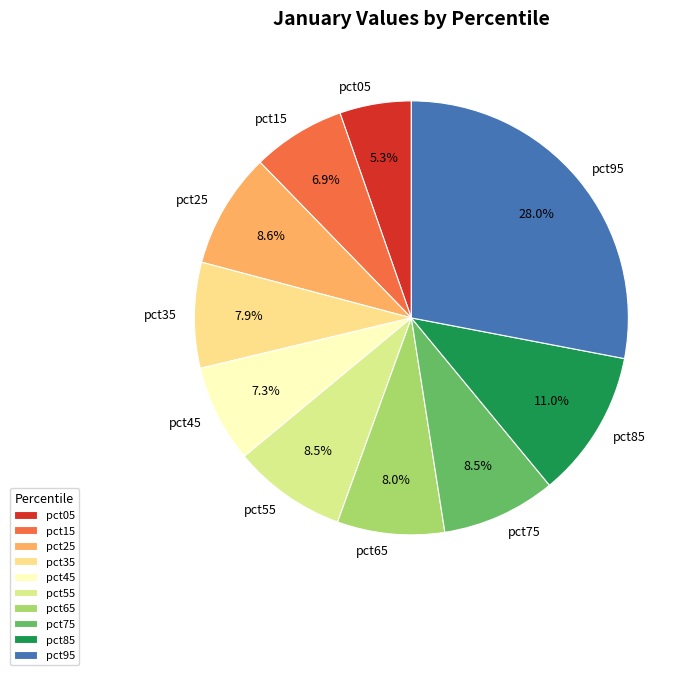

Count the number of slices in the pie.

10